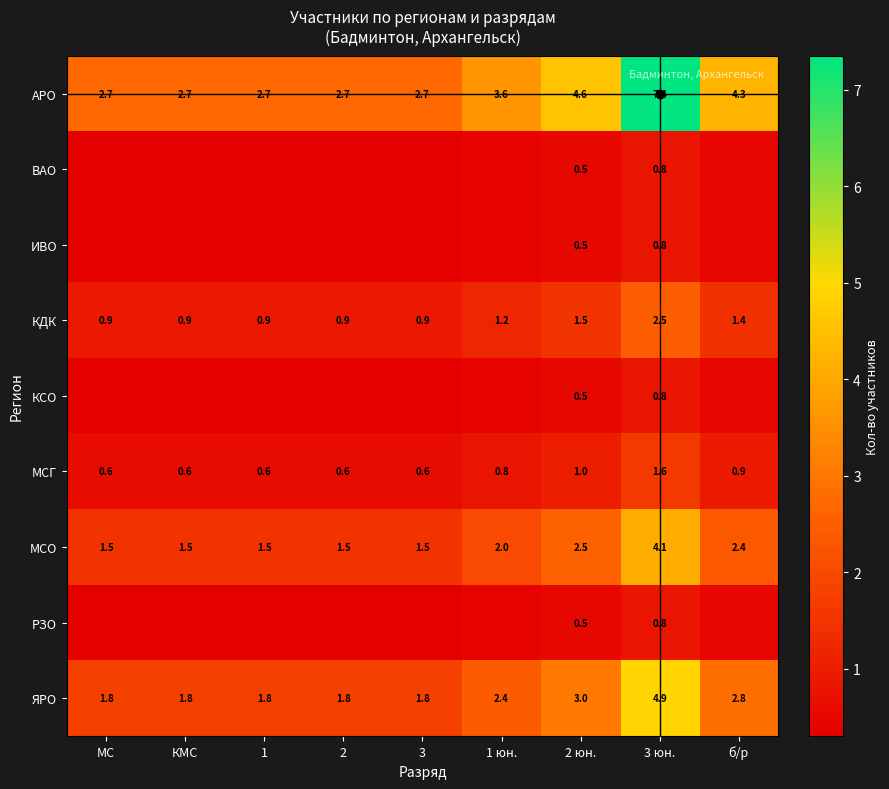

Which series has the widest spread of values?

АРО